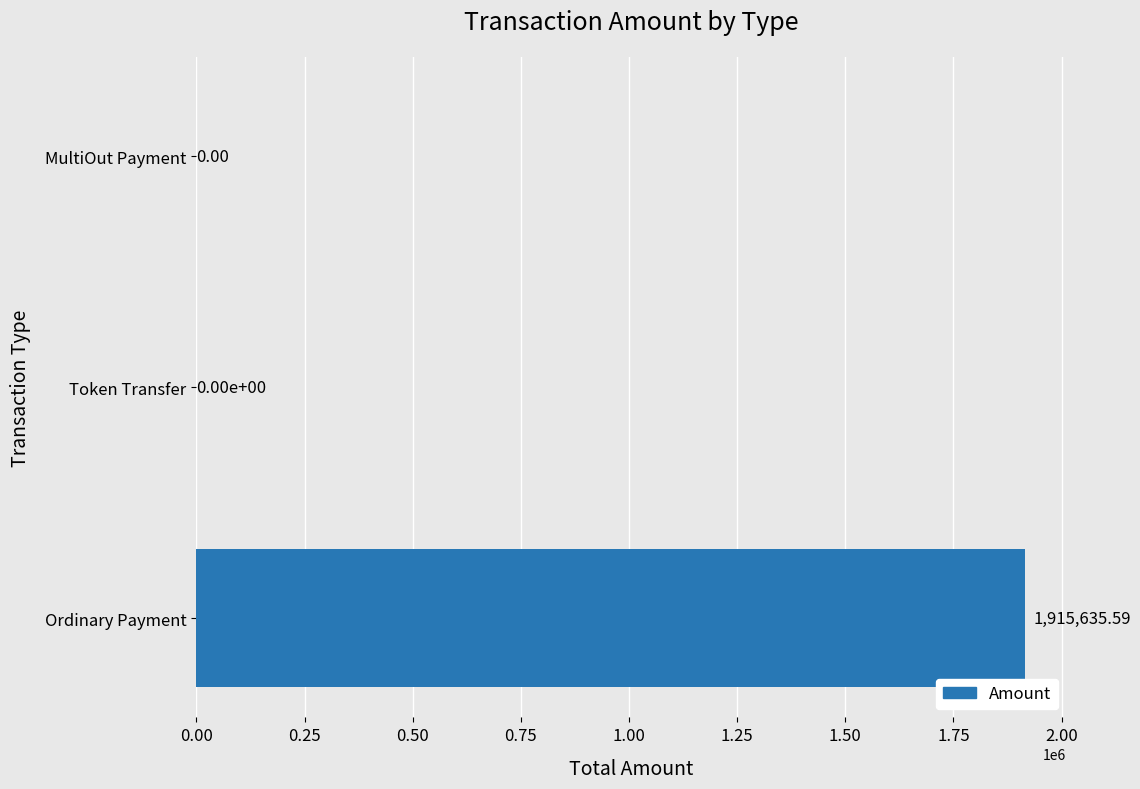

What is the sum of all values?

1915635.6